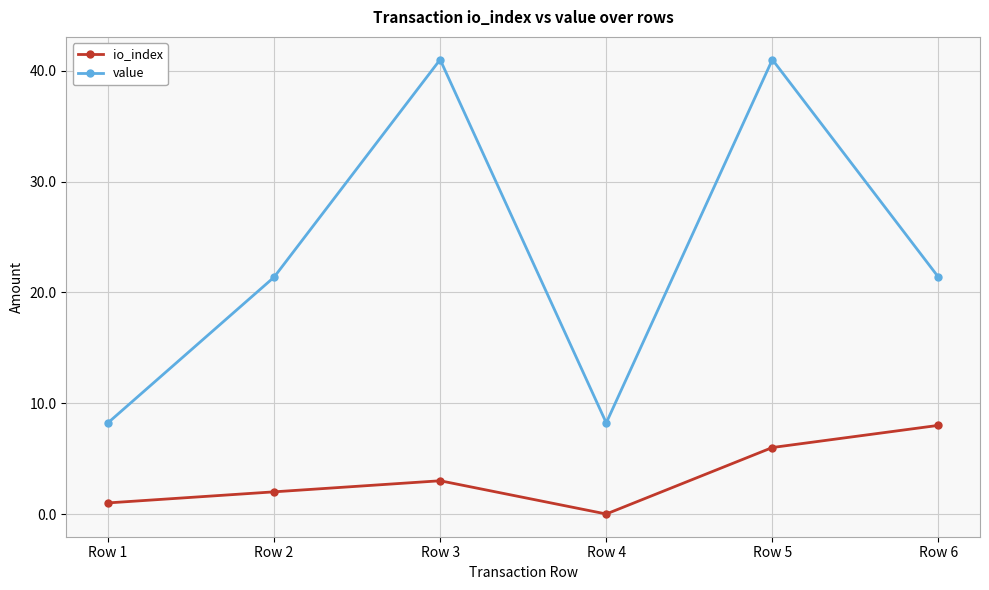

At how many categories does at least one series exceed 32?

2